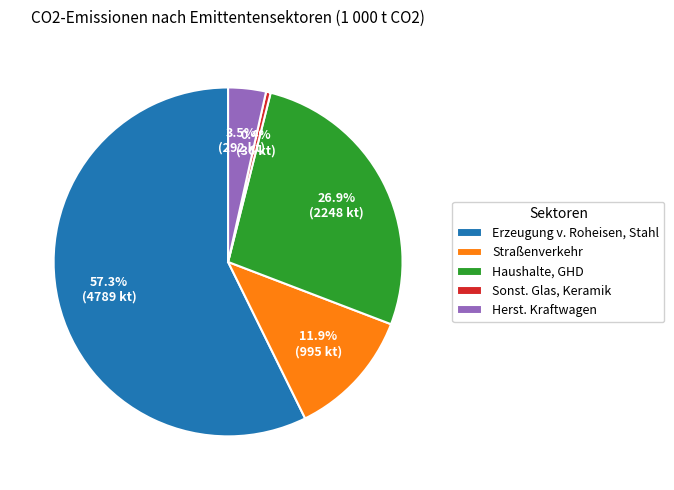

Which category has the biggest portion of the pie?

Erzeugung v. Roheisen, Stahl